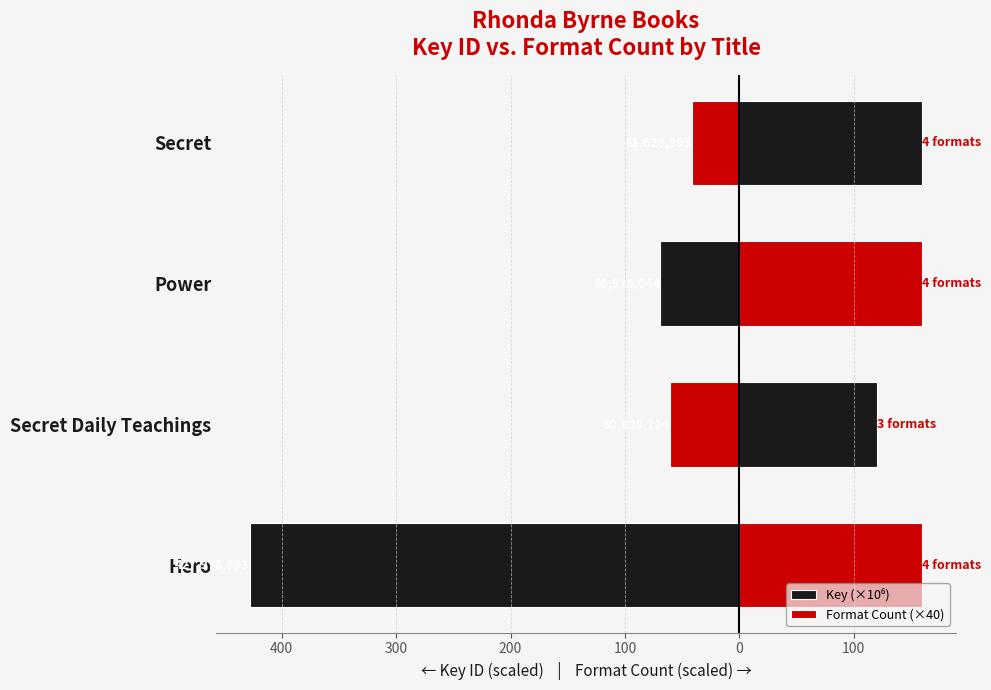

List the series in order of their overall mean, highest first.

Format Count (×40), Key (×10⁶)